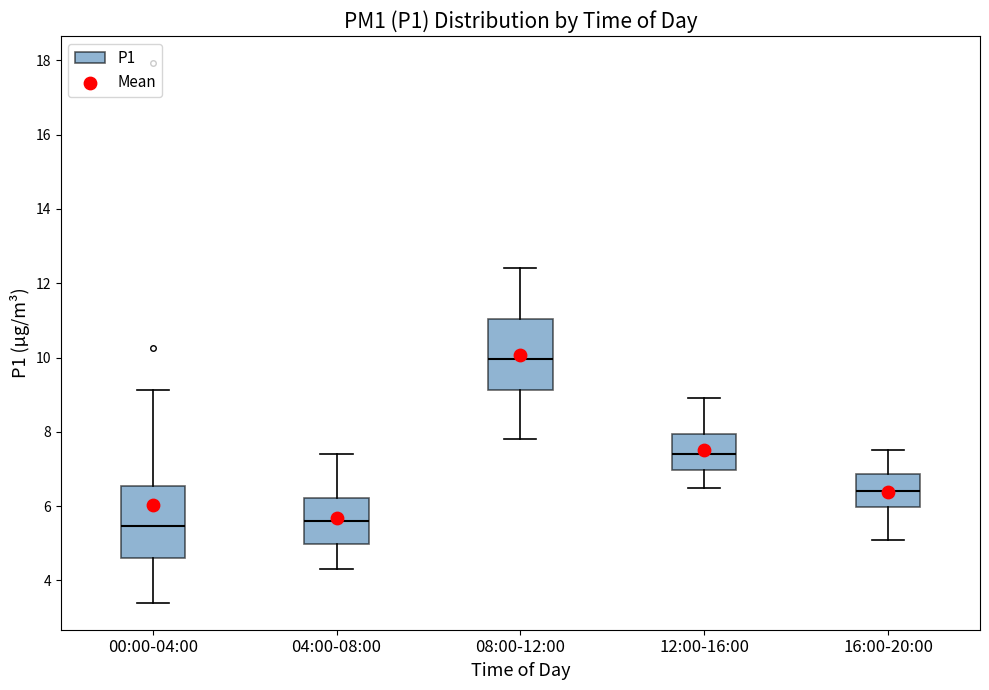

Where does the upper whisker of the box for 08:00-12:00 end on the y-axis? The values are not printed on the chart, so give them approximately, as read against the axis.

12.4